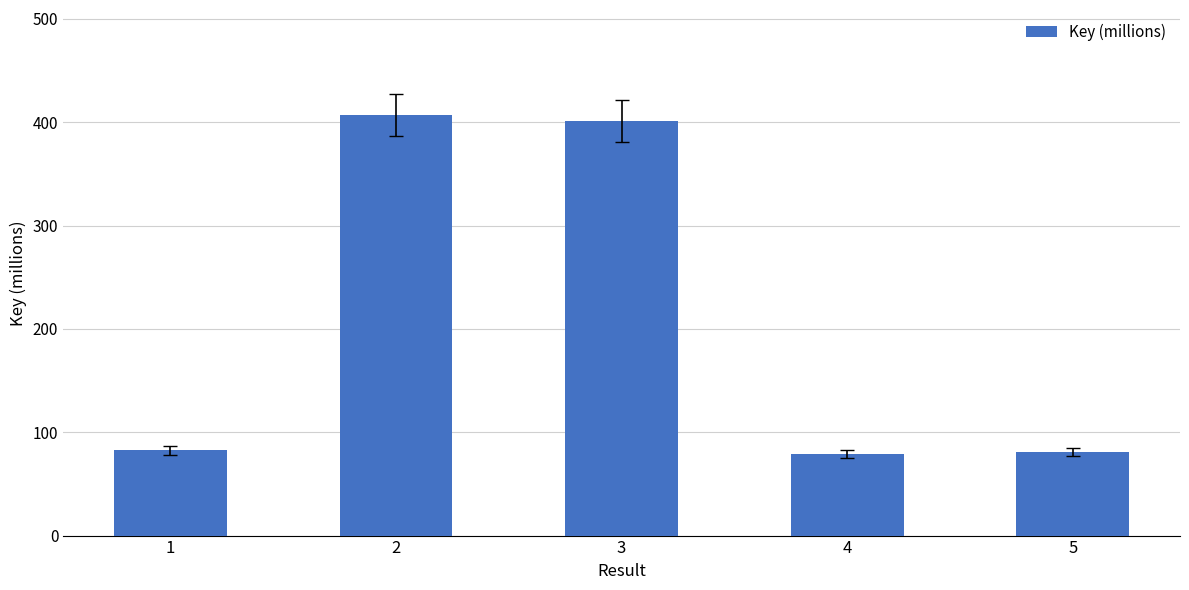

What is the difference between the maximum and minimum values?

327.5